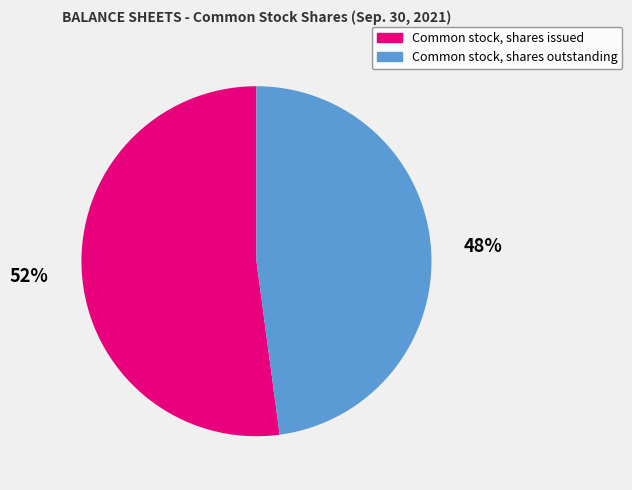

Combined, do Common stock, shares outstanding and Common stock, shares issued account for over 50%?

Yes